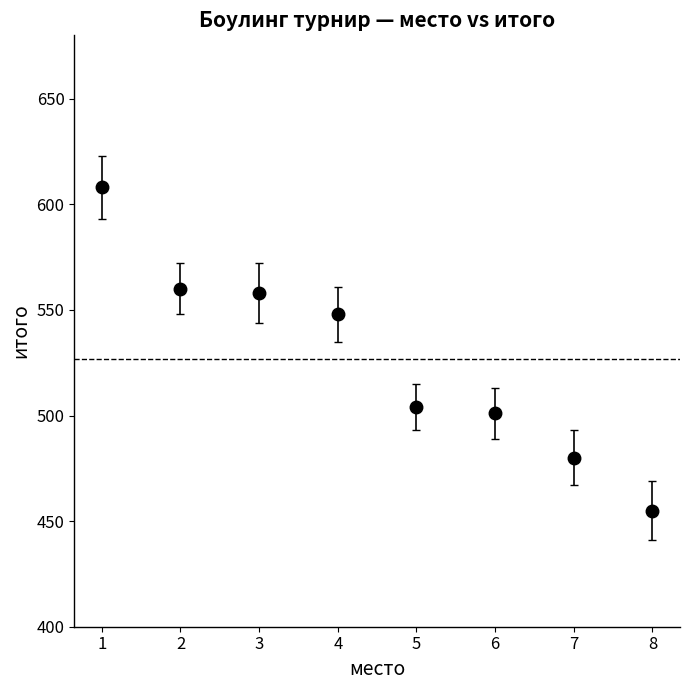

Between 7 and 8, which is larger?

7